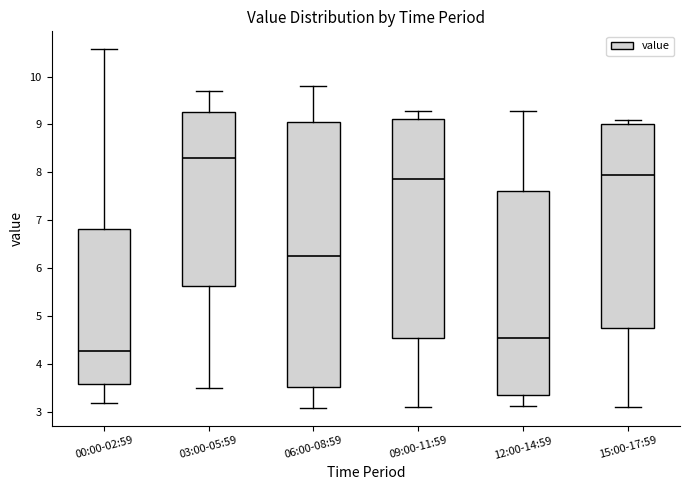

Which box has the lowest median line?

00:00-02:59